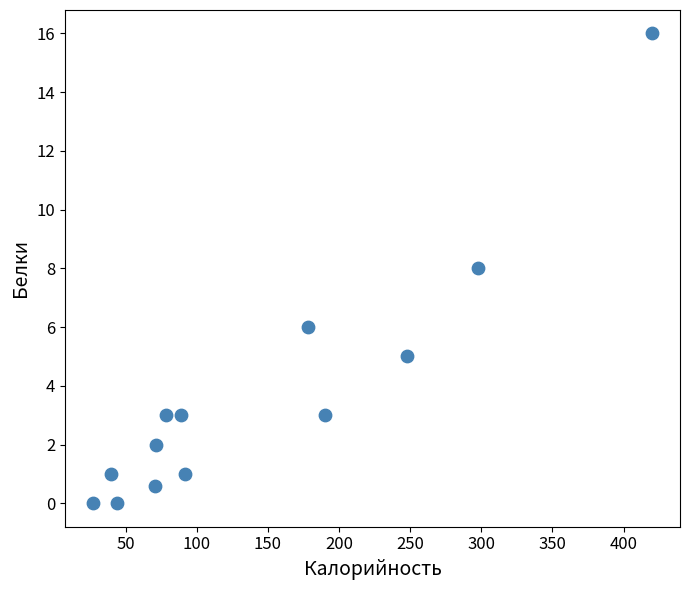

What is the range of Y values (max minus min)?

16.0